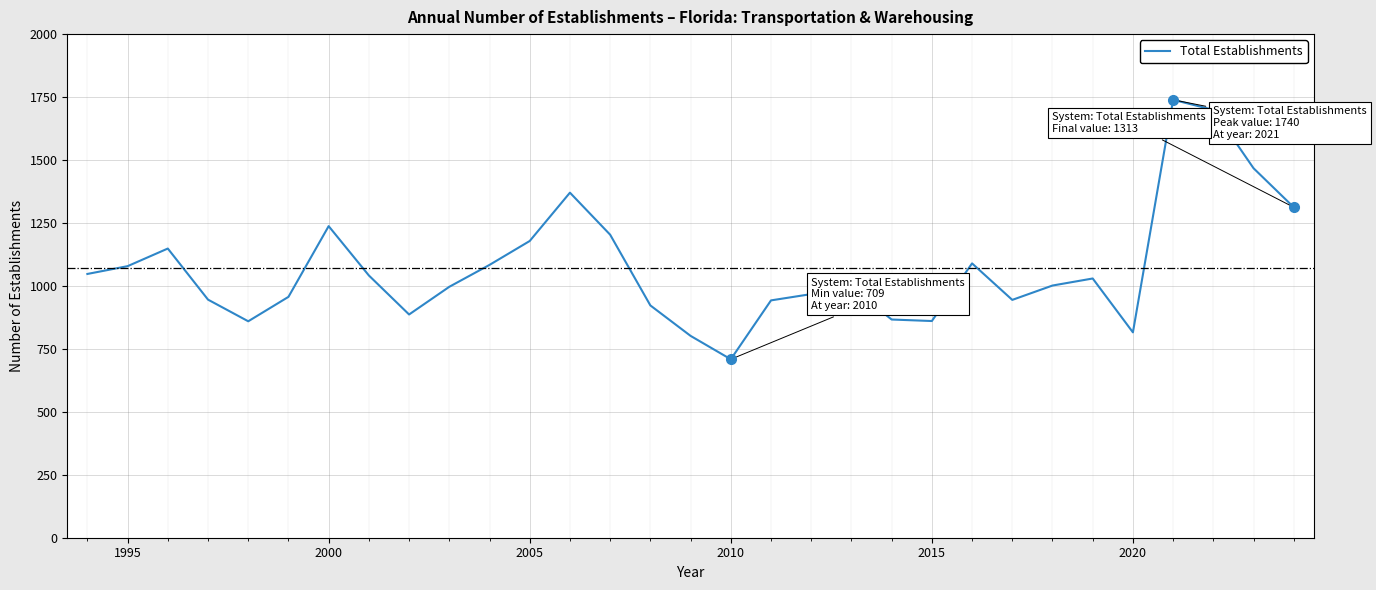

What is the difference between the maximum and minimum values?

1031